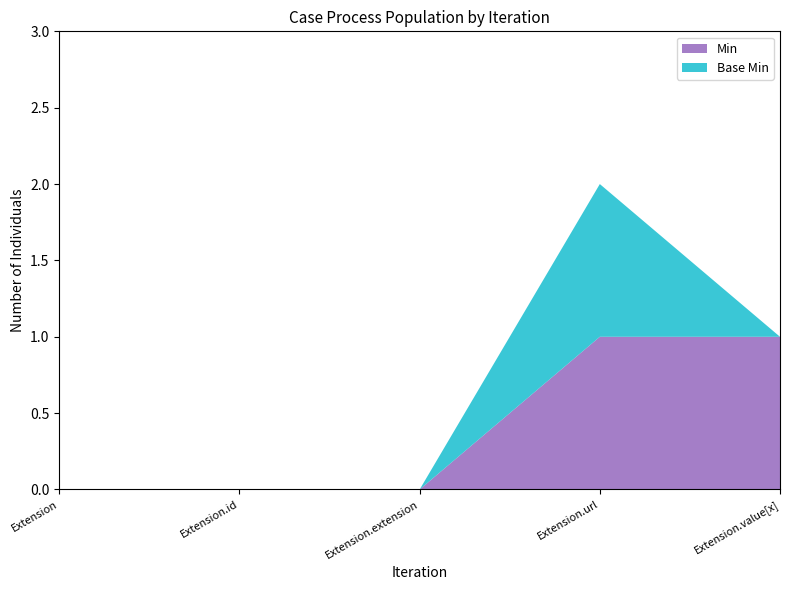

The Min series shows 0 at Extension.extension. True or false?

True